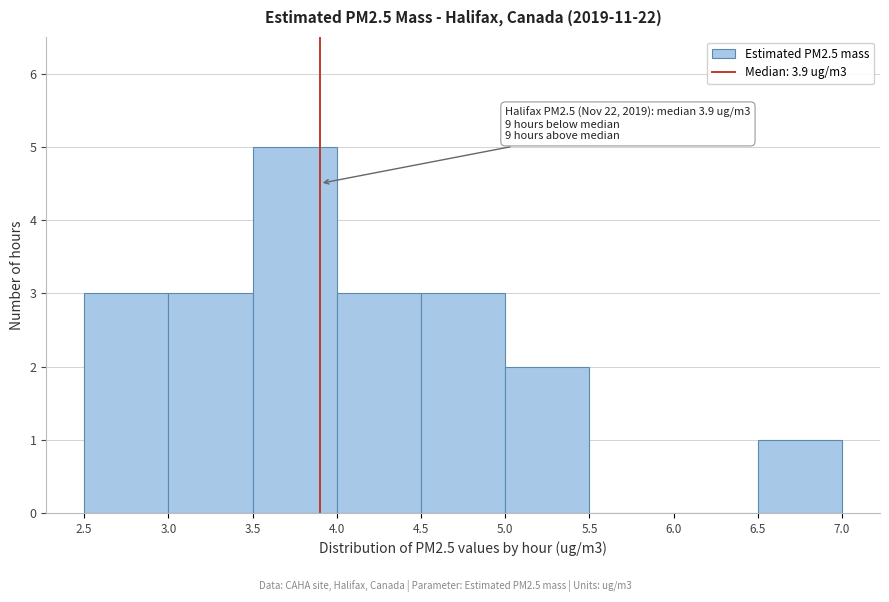

Which range on the x-axis has the tallest bar?

3.5 to 4.0